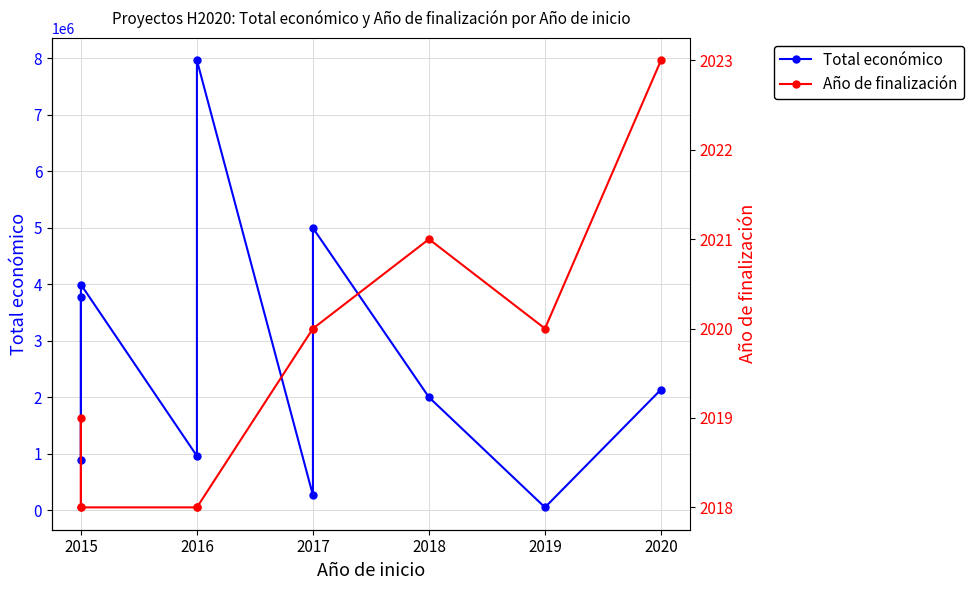

What is the value of the Total económico point at the 6th from the left?

263440